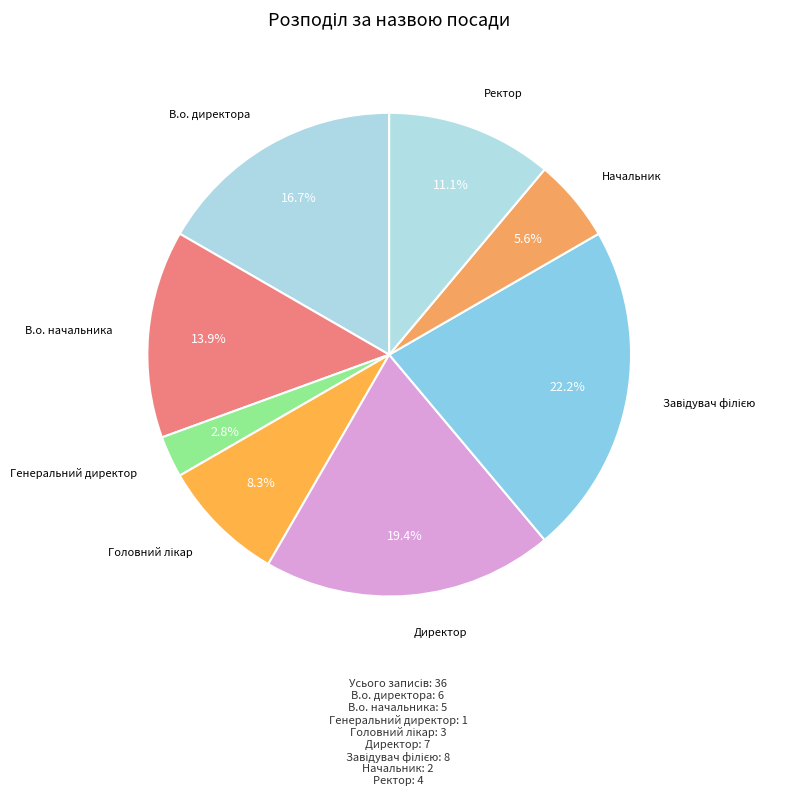

What percentage is NOT represented by В.о. начальника?

86.1%